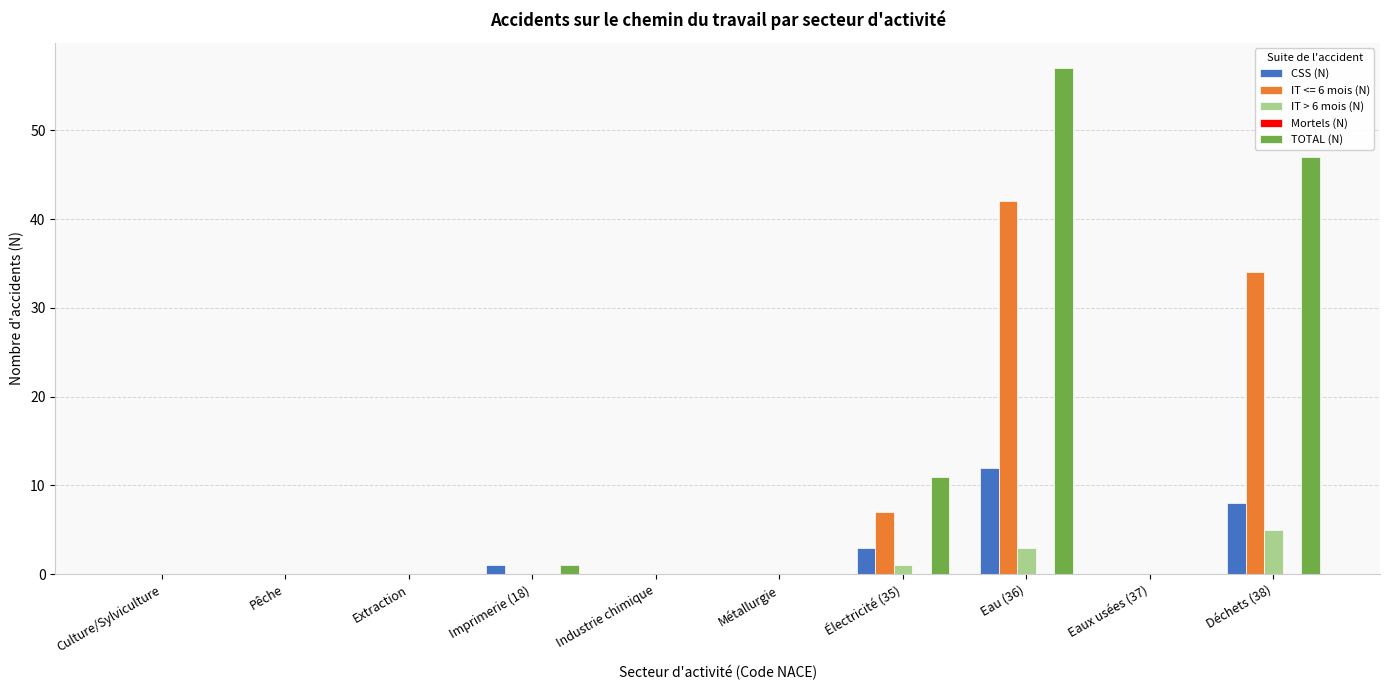

Which series has the largest range (max minus min)?

TOTAL (N)